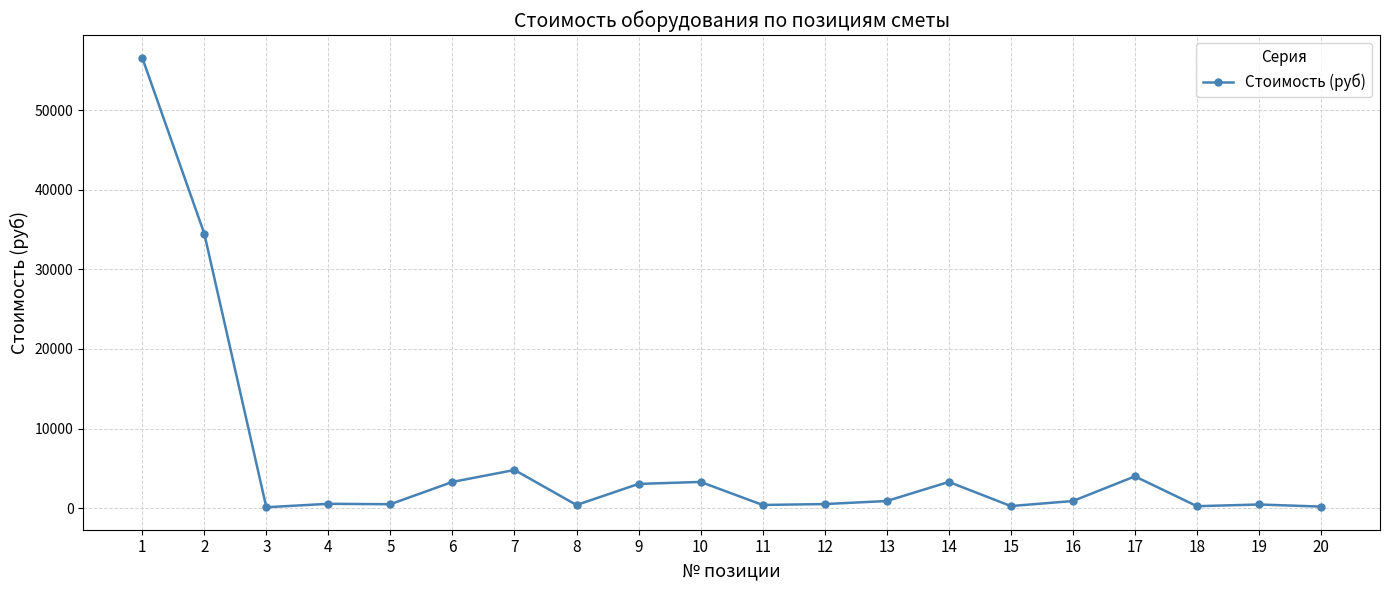

What is the ratio of the value at 17 to the value at 6?

1.2